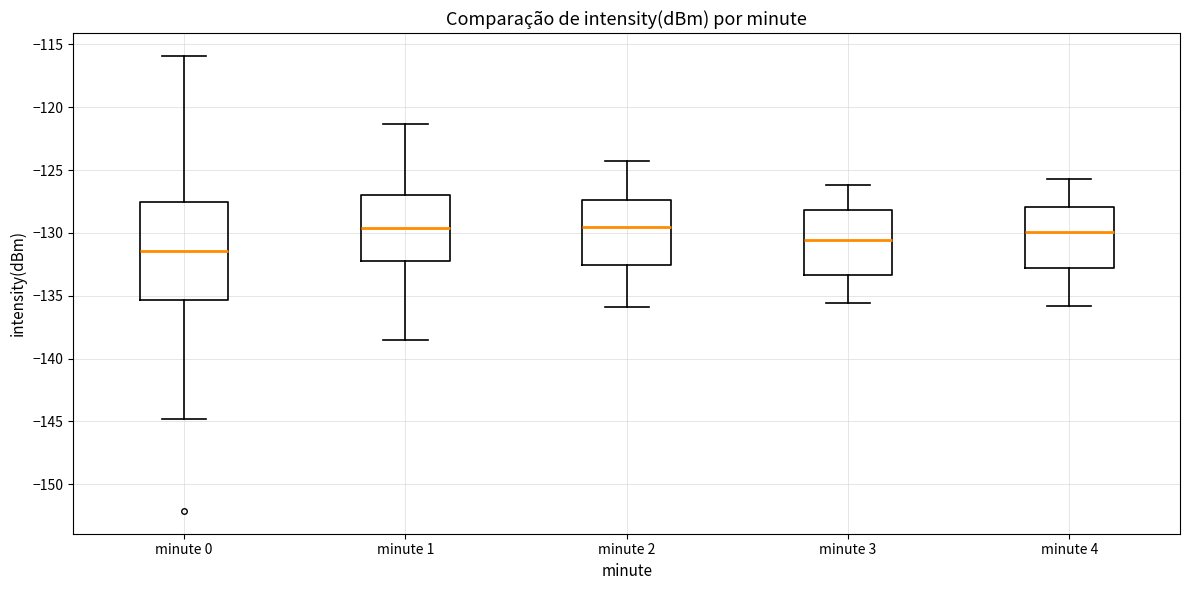

Reading left to right, read every box against the y-axis: the position of its median line, the range the box covers, and the ends of its whiskers. The values are not printed on the chart, so give them approximately, as read against the axis.

minute 0: median -131.5, box -135.5 to -127.5, whiskers -145.0 to -116.0
minute 1: median -129.5, box -132.0 to -127.0, whiskers -138.5 to -121.5
minute 2: median -129.5, box -132.5 to -127.5, whiskers -136.0 to -124.5
minute 3: median -130.5, box -133.5 to -128.0, whiskers -135.5 to -126.0
minute 4: median -130.0, box -133.0 to -128.0, whiskers -136.0 to -125.5